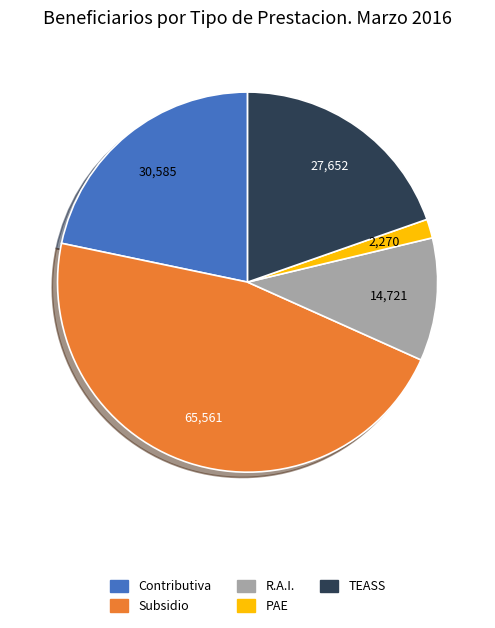

Is the sum of Contributiva and TEASS greater than half?

No